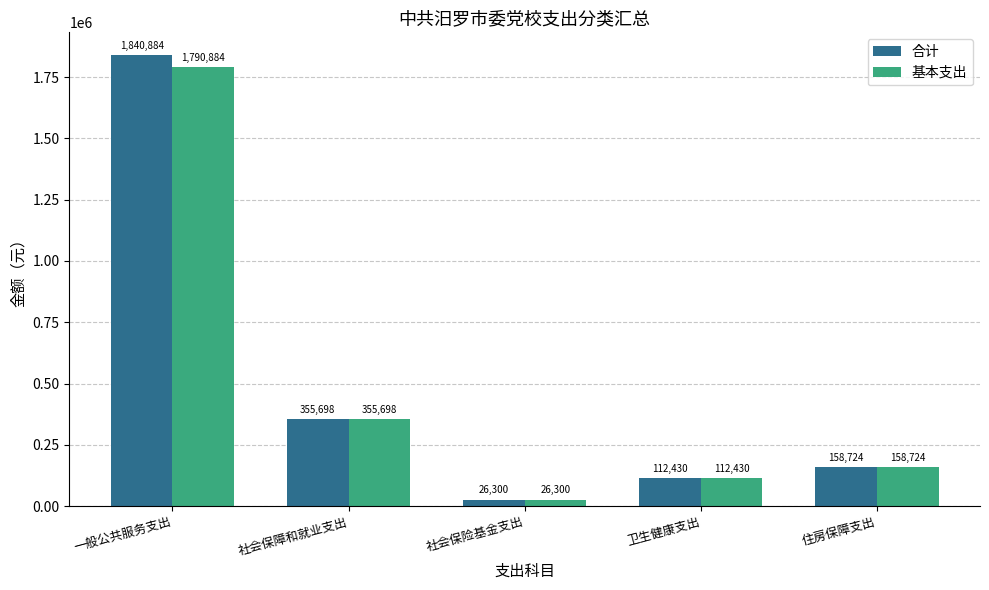

Which label corresponds to the smallest value in the chart?

社会保险基金支出